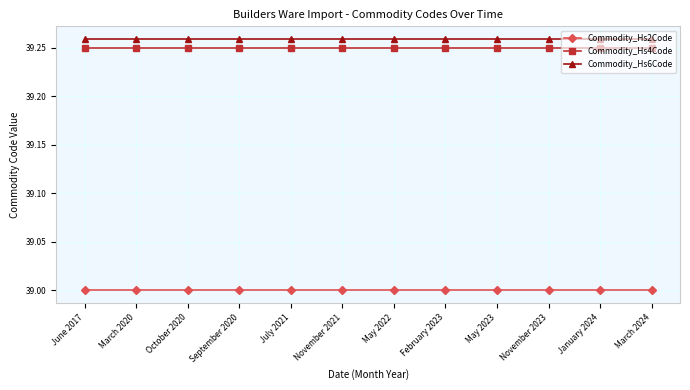

What is the sum of all Commodity_Hs2Code values?

468.0